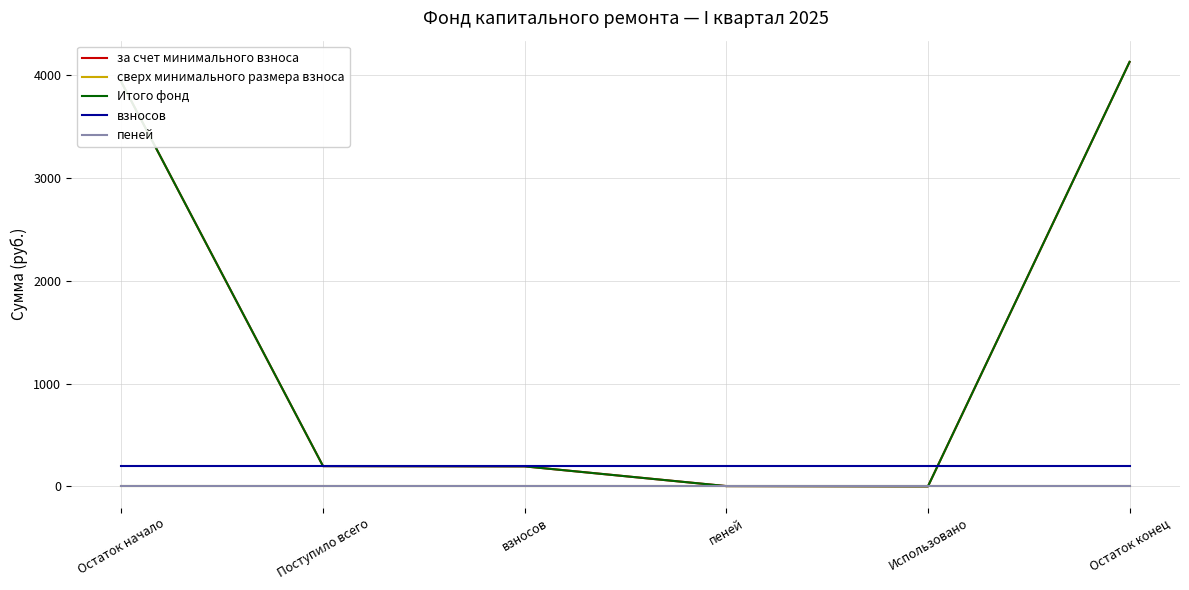

True or false: сверх минимального размера взноса and за счет минимального взноса intersect in this chart.

False